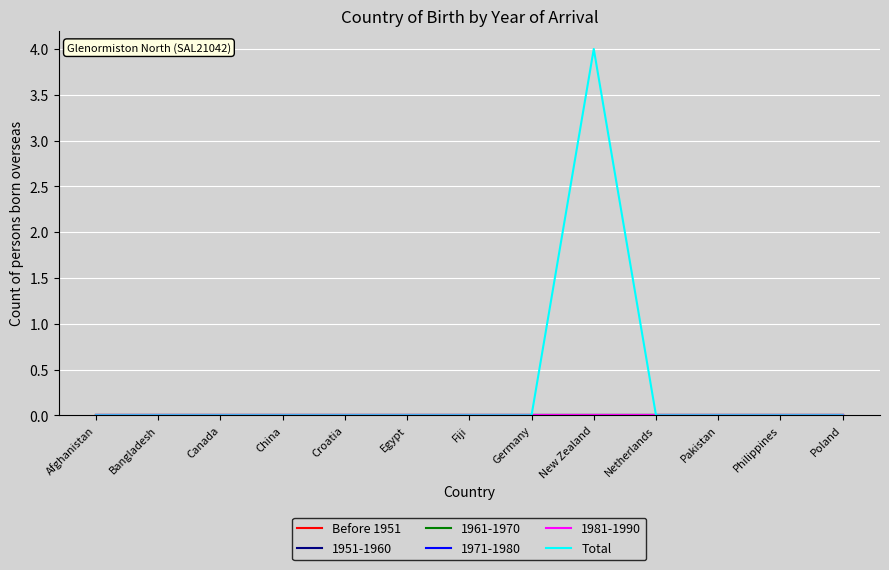

At which category does Total reach its first local peak?

New Zealand